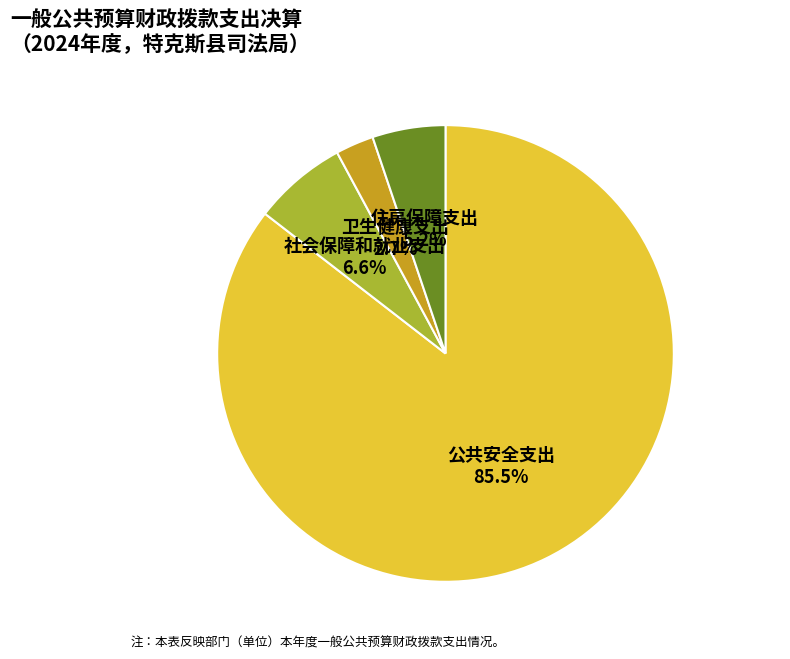

Is there a majority slice in this chart?

Yes